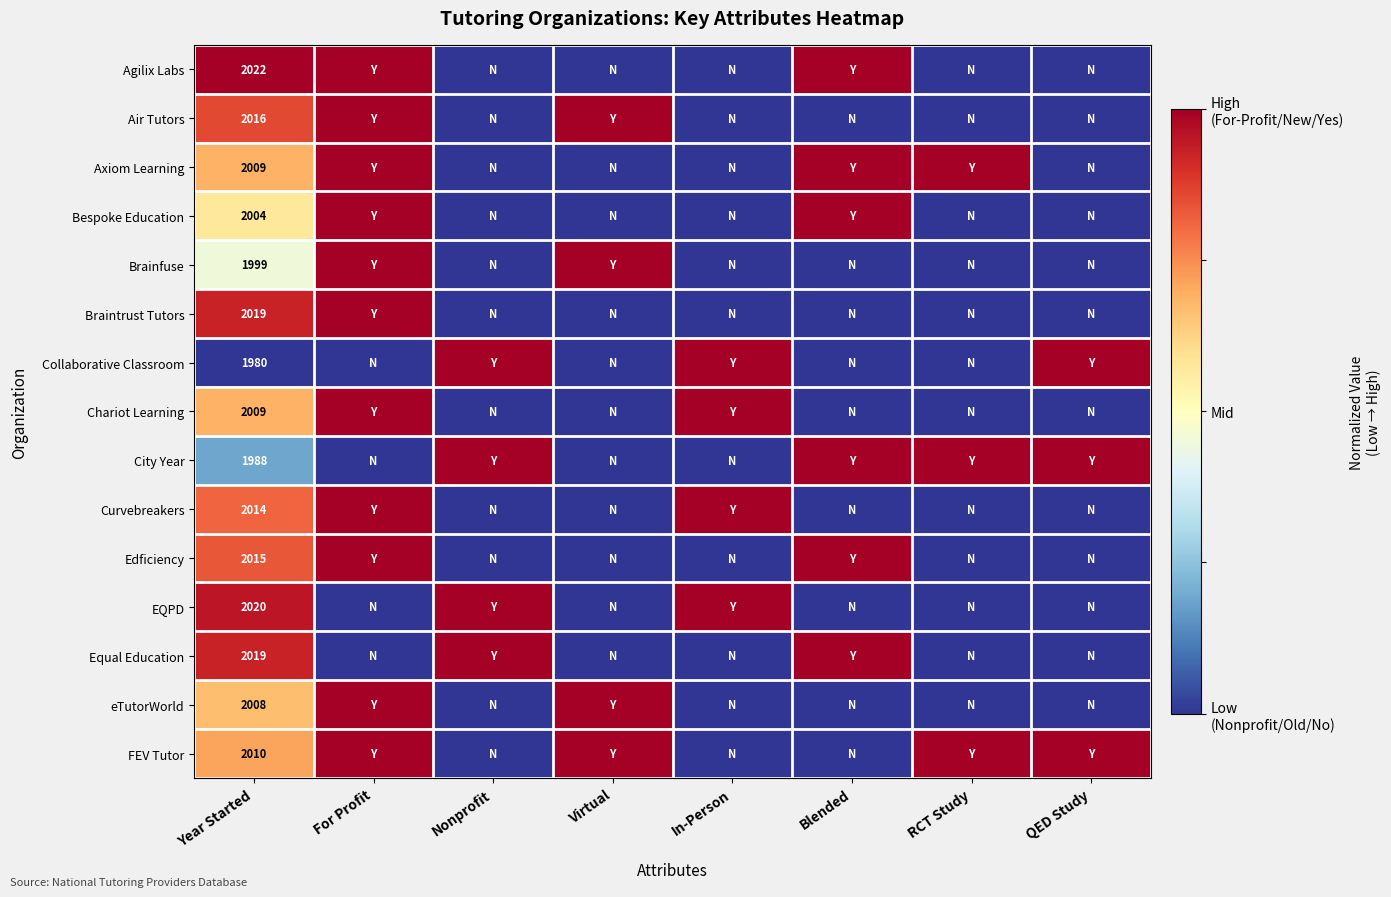

At which category does the chart reach its peak across all series?

Year Started